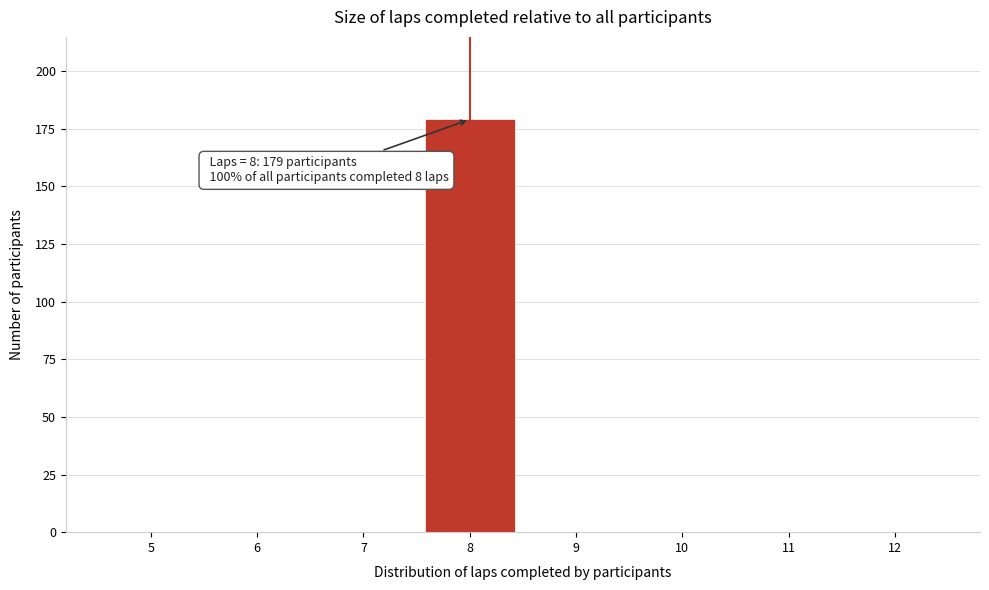

Reading left to right, list all the values displayed in this chart.

5=0	6=0	7=0	8=179	9=0	10=0	11=0	12=0